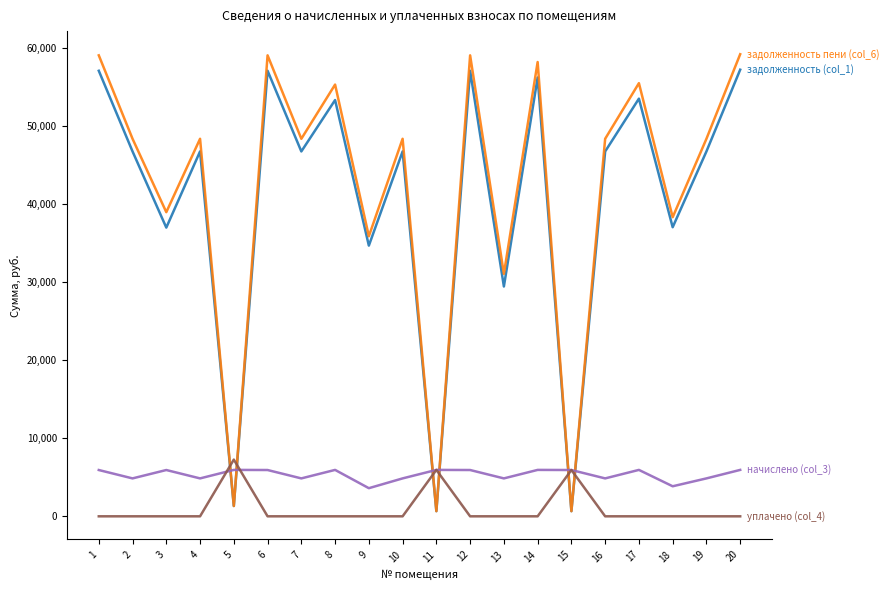

What is the total value across all series at 8?

114473.4